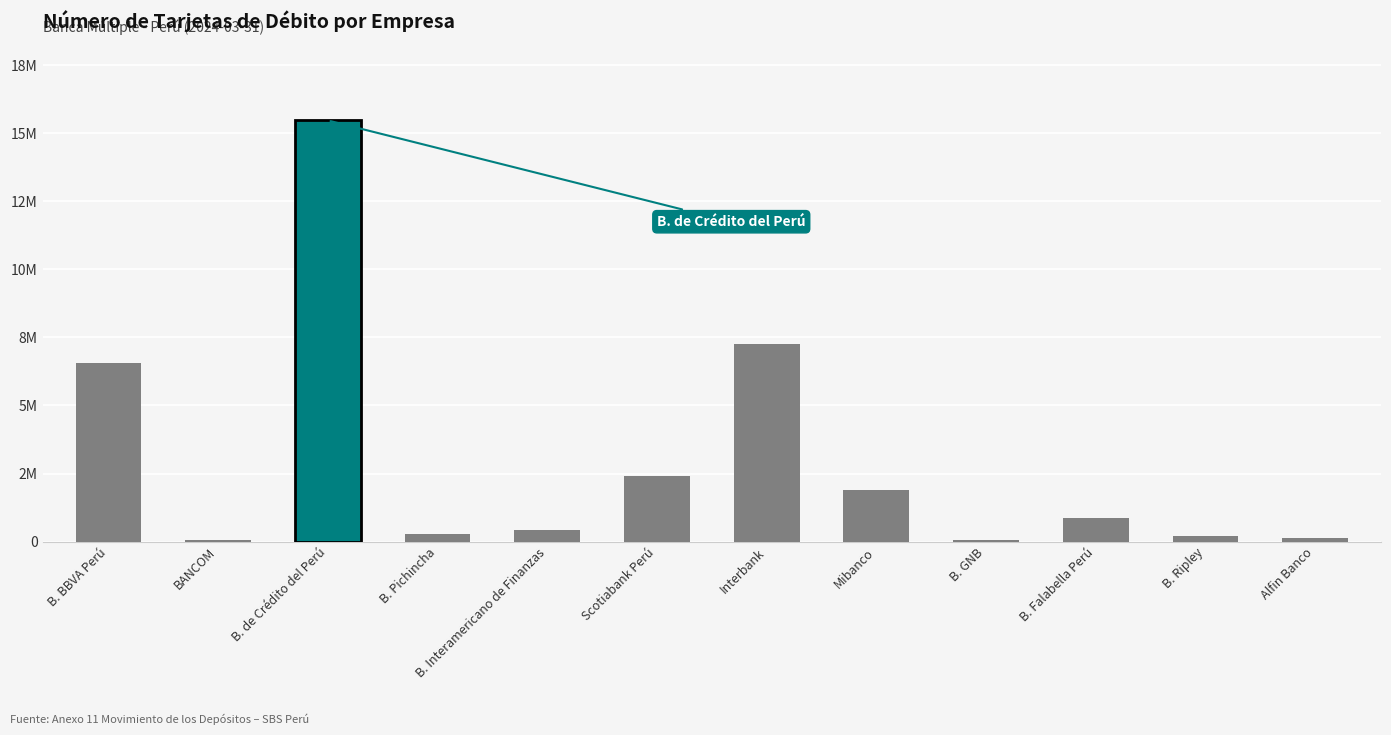

List the labels in order of value, smallest first.

BANCOM, B. GNB, Alfin Banco, B. Ripley, B. Pichincha, B. Interamericano de Finanzas, B. Falabella Perú, Mibanco, Scotiabank Perú, B. BBVA Perú, Interbank, B. de Crédito del Perú